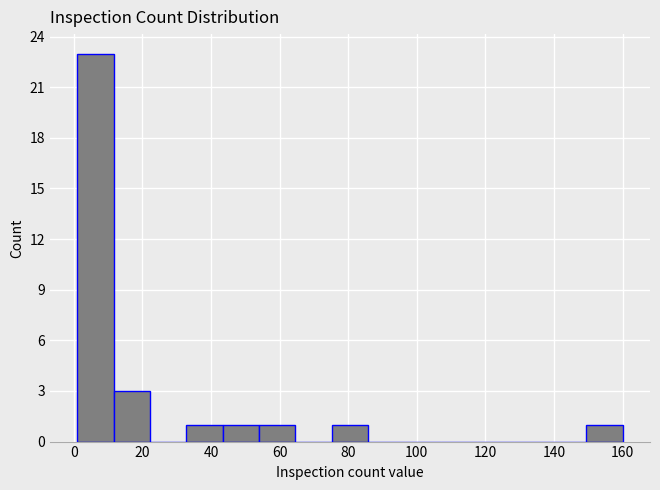

Reading left to right, transcribe this chart: for each bar, give the range it covers on the x-axis and its height. Neither the bar edges nor the heights are printed on the chart, so give them approximately, as read against the axes.

1.0 to 11.6: 23
11.6 to 22.2: 3
22.2 to 32.8: 0
32.8 to 43.4: 1
43.4 to 54.0: 1
54.0 to 64.6: 1
64.6 to 75.2: 0
75.2 to 85.8: 1
85.8 to 96.4: 0
96.4 to 107.0: 0
107.0 to 117.6: 0
117.6 to 128.2: 0
128.2 to 138.8: 0
138.8 to 149.4: 0
149.4 to 160.0: 1